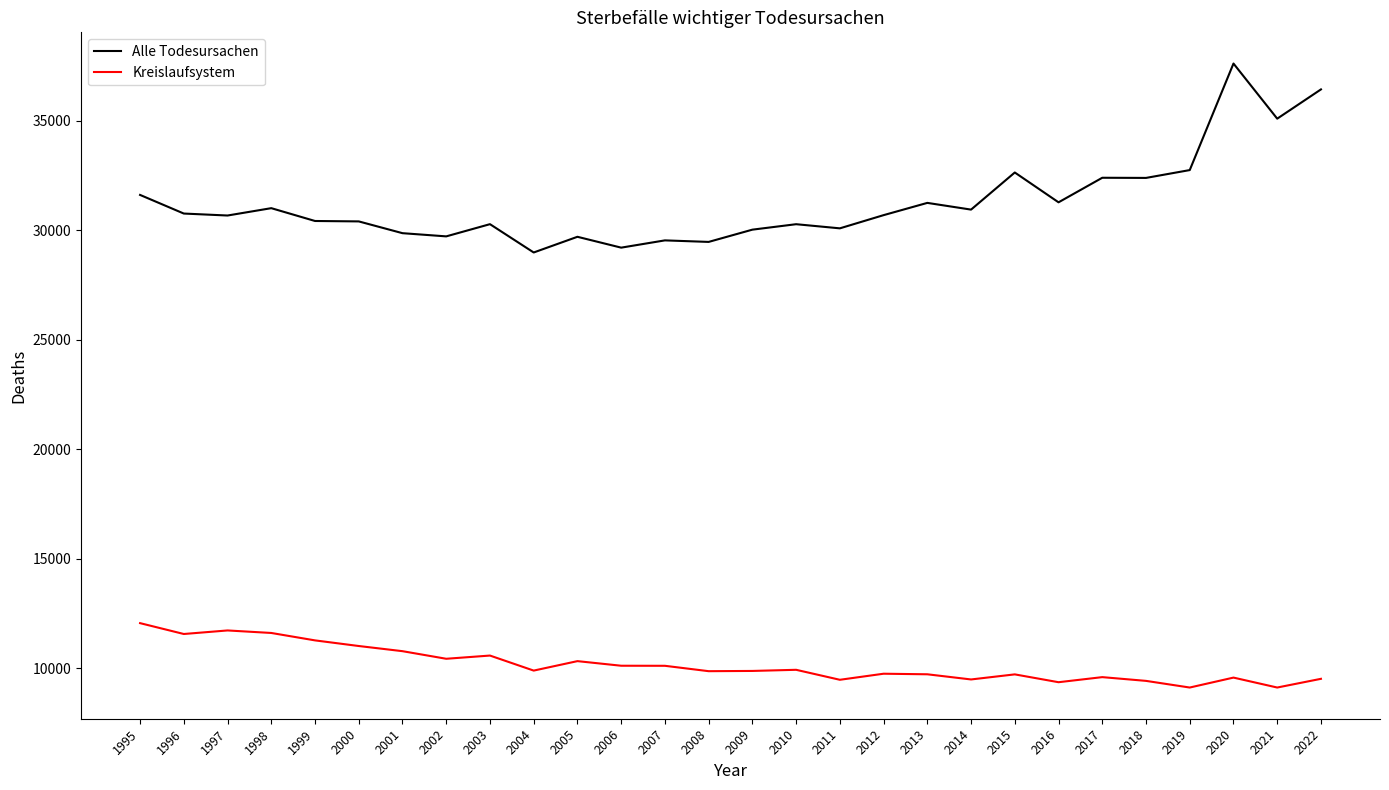

At which label is Alle Todesursachen closest to 33307?

2019